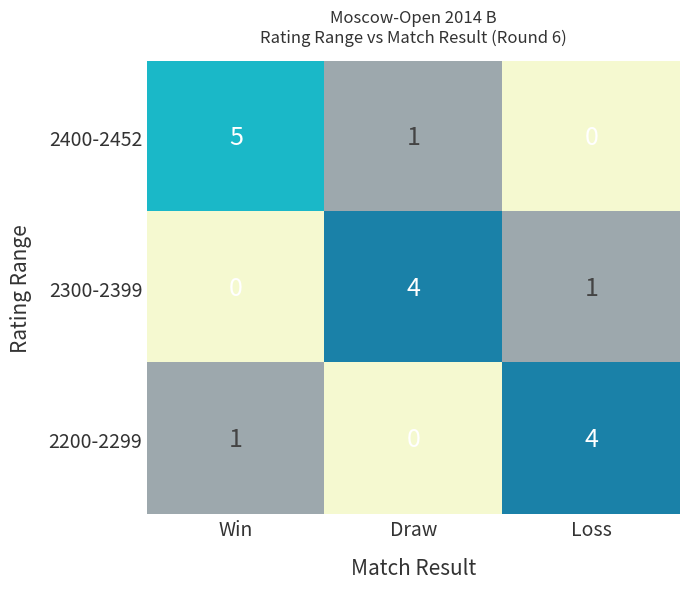

What is the spread (max minus min) of values at Loss?

4